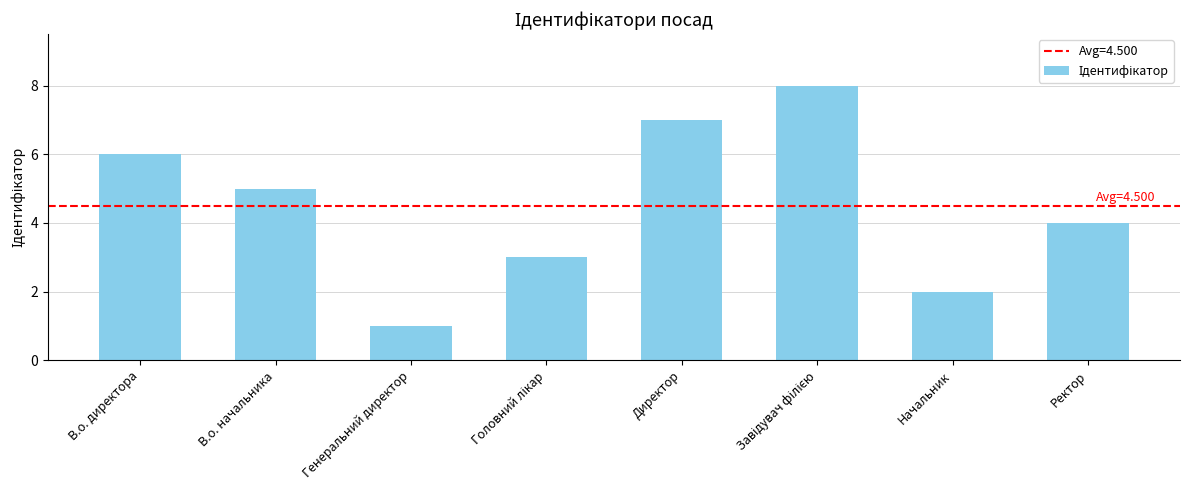

What is the change in value from Генеральний директор to Начальник?

+1